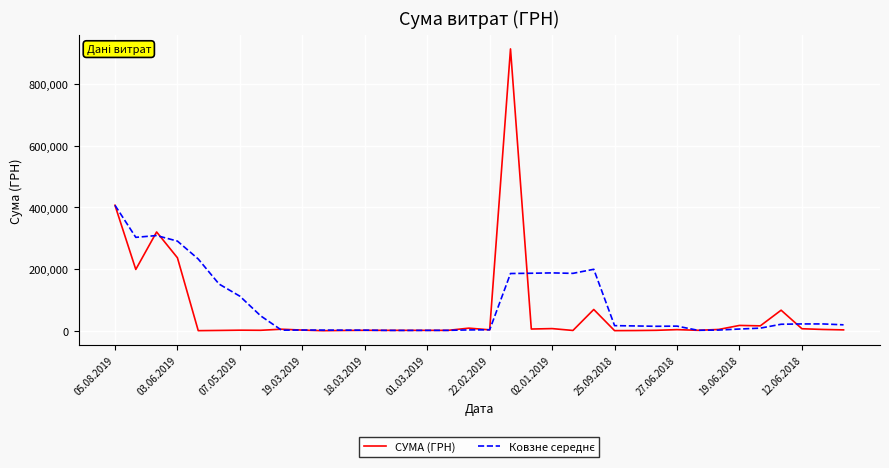

Which series has the widest spread of values?

СУМА (ГРН)